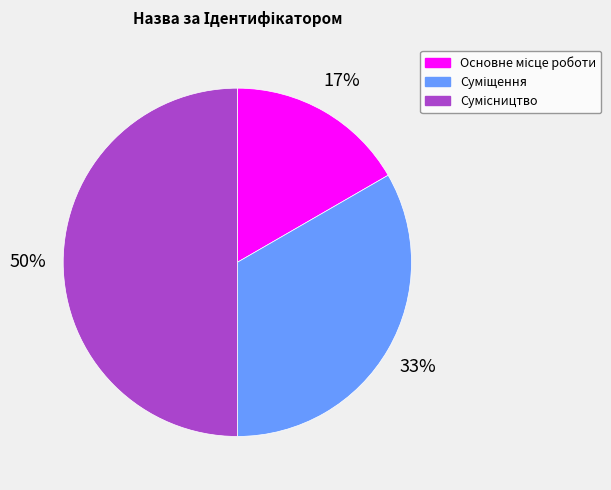

To the nearest percent, what is the average slice percentage?

33%